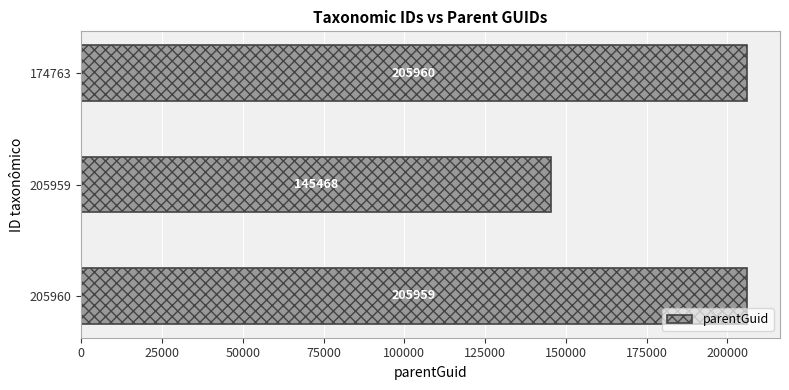

Rank the categories by value from lowest to highest.

205959, 205960, 174763